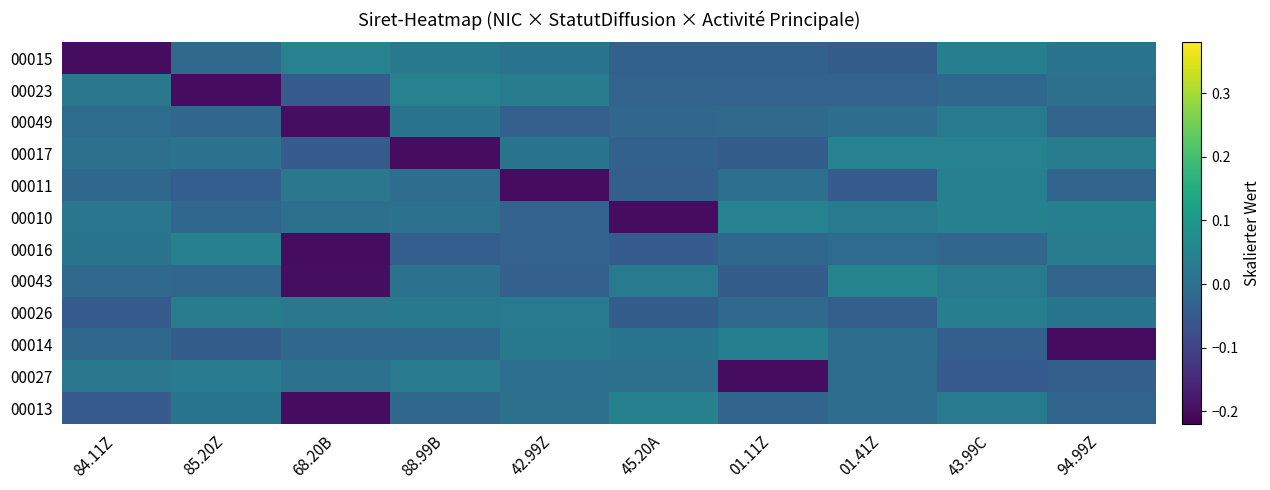

Reading left to right, list all the values displayed in this chart.

00015: 84.11Z=-0.2	85.20Z=-0.0	68.20B=0.0	88.99B=0.0	42.99Z=0.0	45.20A=-0.0	01.11Z=-0.0	01.41Z=-0.0	43.99C=0.0	94.99Z=0.0
00023: 84.11Z=0.0	85.20Z=-0.2	68.20B=-0.0	88.99B=0.0	42.99Z=0.0	45.20A=-0.0	01.11Z=-0.0	01.41Z=-0.0	43.99C=-0.0	94.99Z=0.0
00049: 84.11Z=-0.0	85.20Z=-0.0	68.20B=-0.2	88.99B=0.0	42.99Z=-0.0	45.20A=-0.0	01.11Z=-0.0	01.41Z=-0.0	43.99C=0.0	94.99Z=-0.0
00017: 84.11Z=0.0	85.20Z=0.0	68.20B=-0.0	88.99B=-0.2	42.99Z=0.0	45.20A=-0.0	01.11Z=-0.0	01.41Z=0.0	43.99C=0.0	94.99Z=0.0
00011: 84.11Z=-0.0	85.20Z=-0.0	68.20B=0.0	88.99B=-0.0	42.99Z=-0.2	45.20A=-0.0	01.11Z=-0.0	01.41Z=-0.0	43.99C=0.0	94.99Z=-0.0
00010: 84.11Z=0.0	85.20Z=-0.0	68.20B=0.0	88.99B=0.0	42.99Z=-0.0	45.20A=-0.2	01.11Z=0.0	01.41Z=0.0	43.99C=0.0	94.99Z=0.0
00016: 84.11Z=0.0	85.20Z=0.0	68.20B=-0.2	88.99B=-0.0	42.99Z=-0.0	45.20A=-0.0	01.11Z=-0.0	01.41Z=-0.0	43.99C=-0.0	94.99Z=0.0
00043: 84.11Z=-0.0	85.20Z=-0.0	68.20B=-0.2	88.99B=0.0	42.99Z=-0.0	45.20A=0.0	01.11Z=-0.0	01.41Z=0.0	43.99C=0.0	94.99Z=-0.0
00026: 84.11Z=-0.0	85.20Z=0.0	68.20B=0.0	88.99B=0.0	42.99Z=0.0	45.20A=-0.0	01.11Z=-0.0	01.41Z=-0.0	43.99C=0.0	94.99Z=0.0
00014: 84.11Z=-0.0	85.20Z=-0.0	68.20B=-0.0	88.99B=-0.0	42.99Z=0.0	45.20A=0.0	01.11Z=0.0	01.41Z=-0.0	43.99C=-0.0	94.99Z=-0.2
00027: 84.11Z=0.0	85.20Z=0.0	68.20B=0.0	88.99B=0.0	42.99Z=-0.0	45.20A=0.0	01.11Z=-0.2	01.41Z=-0.0	43.99C=-0.0	94.99Z=-0.0
00013: 84.11Z=-0.0	85.20Z=0.0	68.20B=-0.2	88.99B=-0.0	42.99Z=0.0	45.20A=0.0	01.11Z=-0.0	01.41Z=-0.0	43.99C=0.0	94.99Z=-0.0